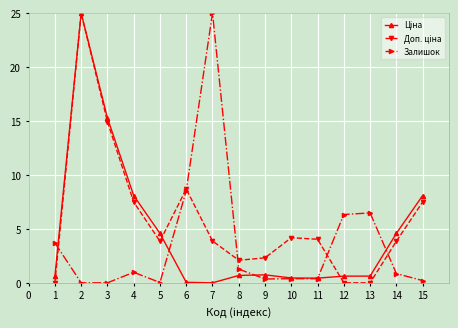

Is it true that Залишок equals 6.3 at 12?

True